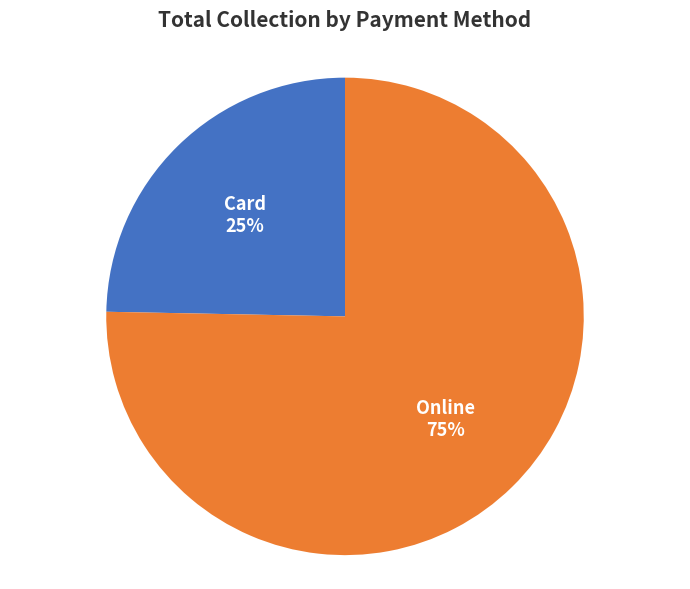

Which has a higher value, Card or Online?

Online